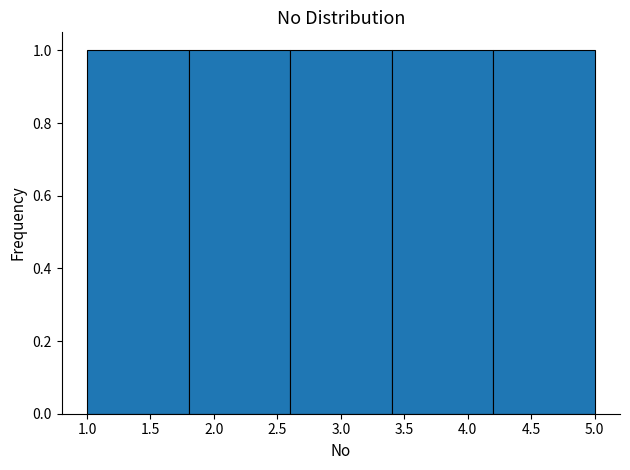

What is the height of the bar covering 1.0 to 1.8 on the x-axis? The values are not printed on the chart, so give them approximately, as read against the axis.

1